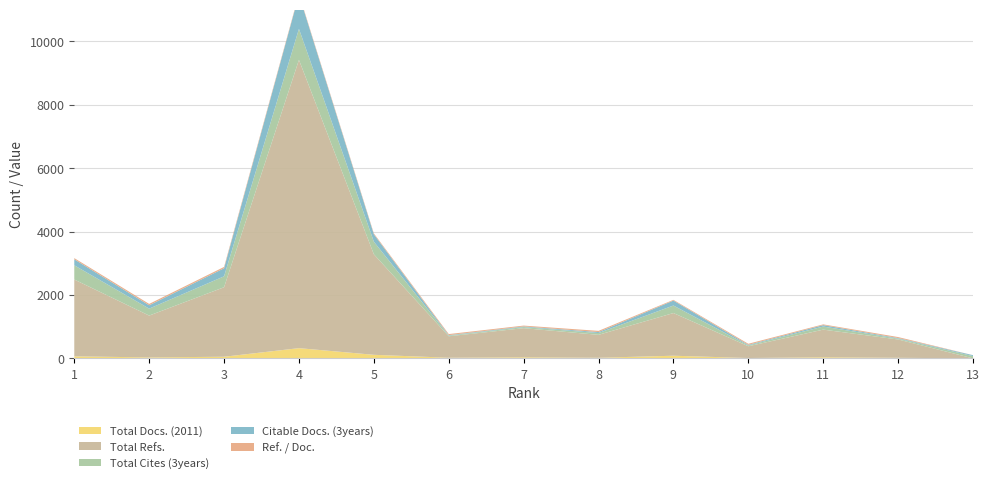

Reading left to right, transcribe all the data shown in this chart.

Total Docs. (2011): 1=64	2=30	3=51	4=322	5=112	6=20	7=34	8=19	9=83	10=11	11=35	12=18	13=0
Total Refs.: 1=2422	2=1319	3=2192	4=9090	5=3170	6=677	7=918	8=723	9=1346	10=371	11=871	12=578	13=0
Total Cites (3years): 1=449	2=219	3=344	4=978	5=397	6=21	7=34	8=56	9=237	10=25	11=97	12=25	13=71
Citable Docs. (3years): 1=189	2=106	3=254	4=1079	5=234	6=15	7=20	8=31	9=157	10=20	11=45	12=19	13=30
Ref. / Doc.: 1=37	2=43	3=42	4=28	5=28	6=33	7=27	8=38	9=22	10=33	11=24	12=32	13=0